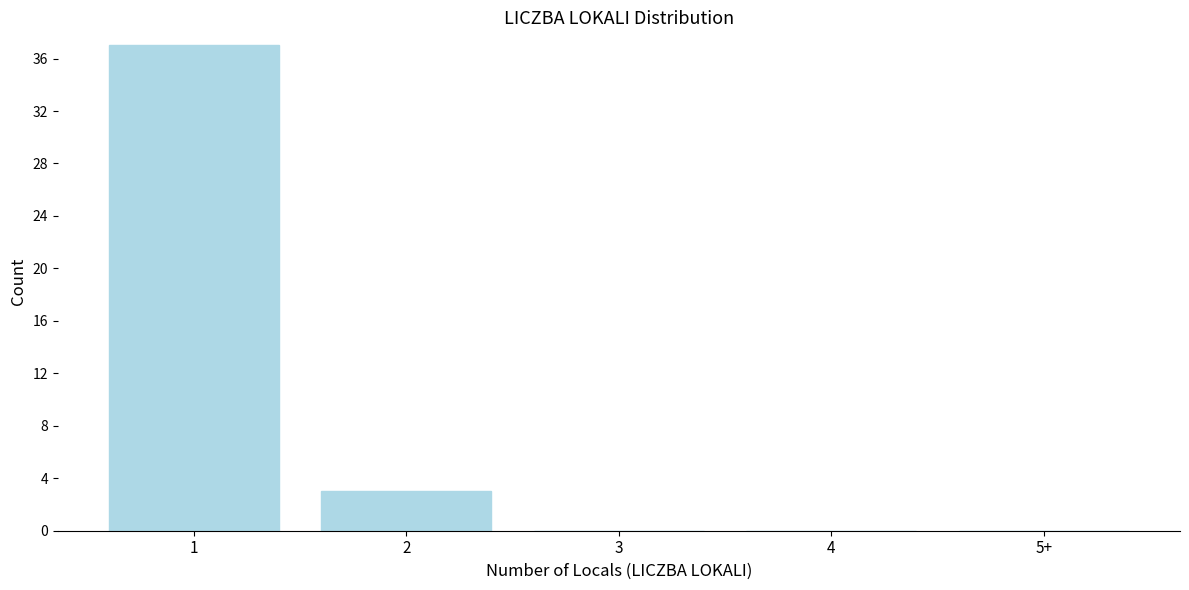

Reading left to right, list all the values displayed in this chart.

1=37	2=3	3=0	4=0	5+=0